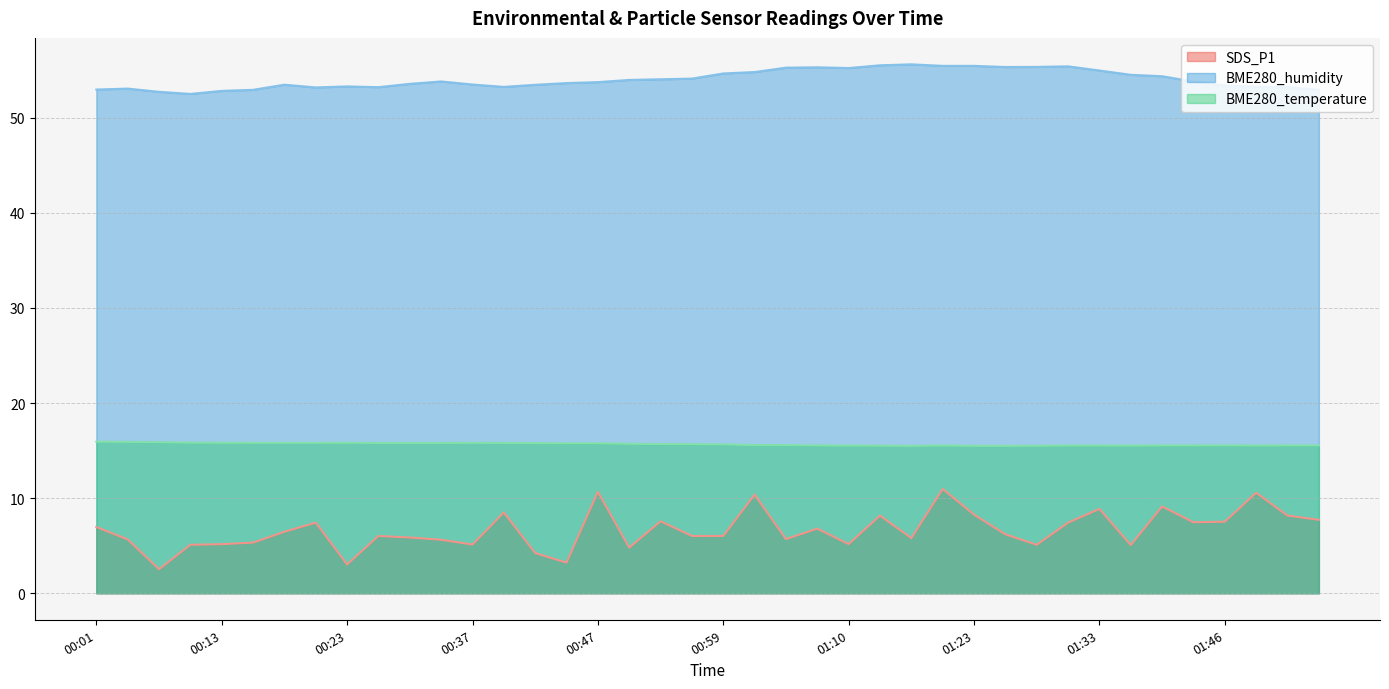

What is the difference between the maximum and minimum values in the SDS_P1 series?

8.4